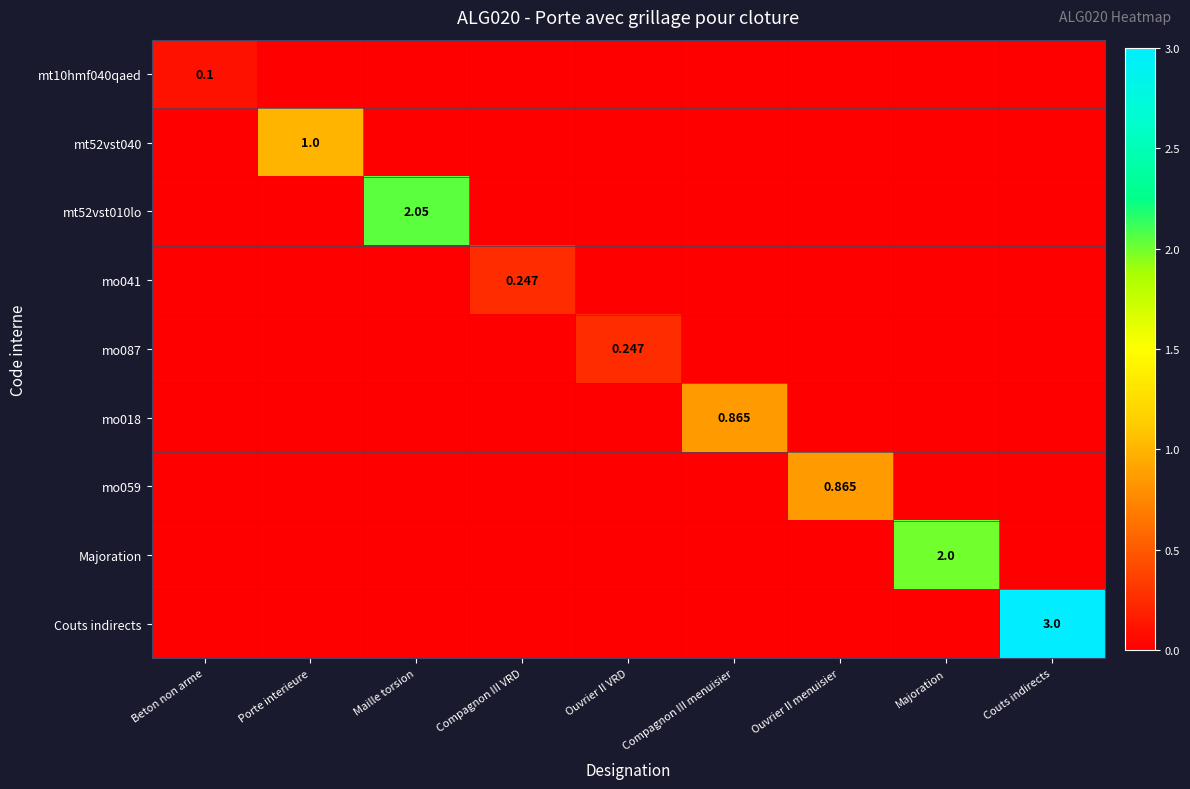

Is it true that mt52vst010lo equals 0.8 at Majoration?

False